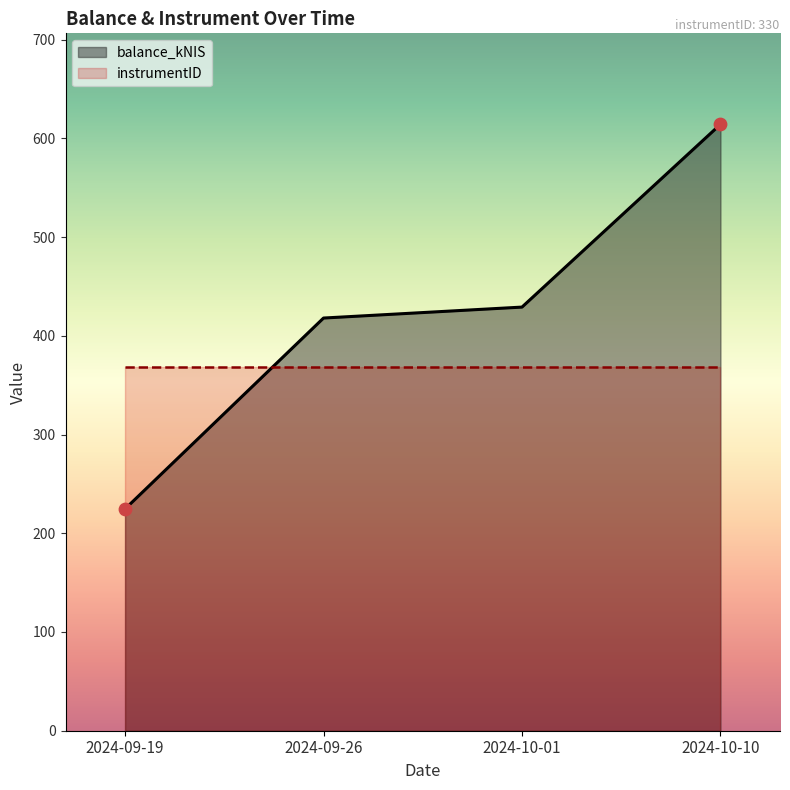

What is the ratio of the value at 2024-10-10 to the value at 2024-09-19?

2.7